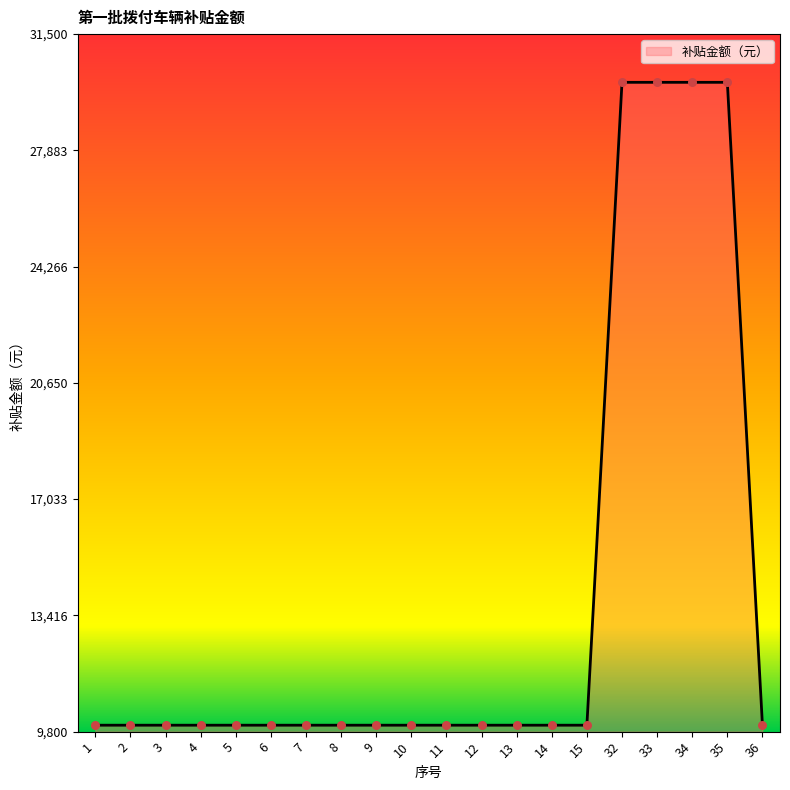

Approximately how many times larger is the value at 33 compared to 6?

3.0